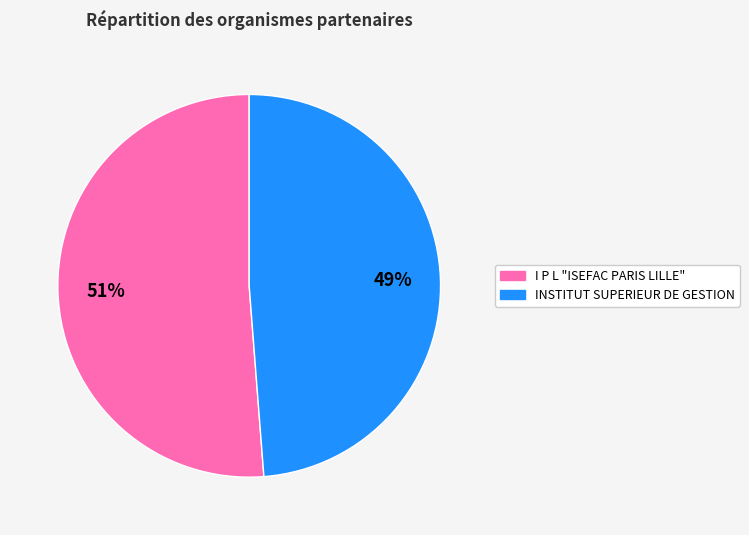

Is there any slice that represents more than half of the pie?

Yes